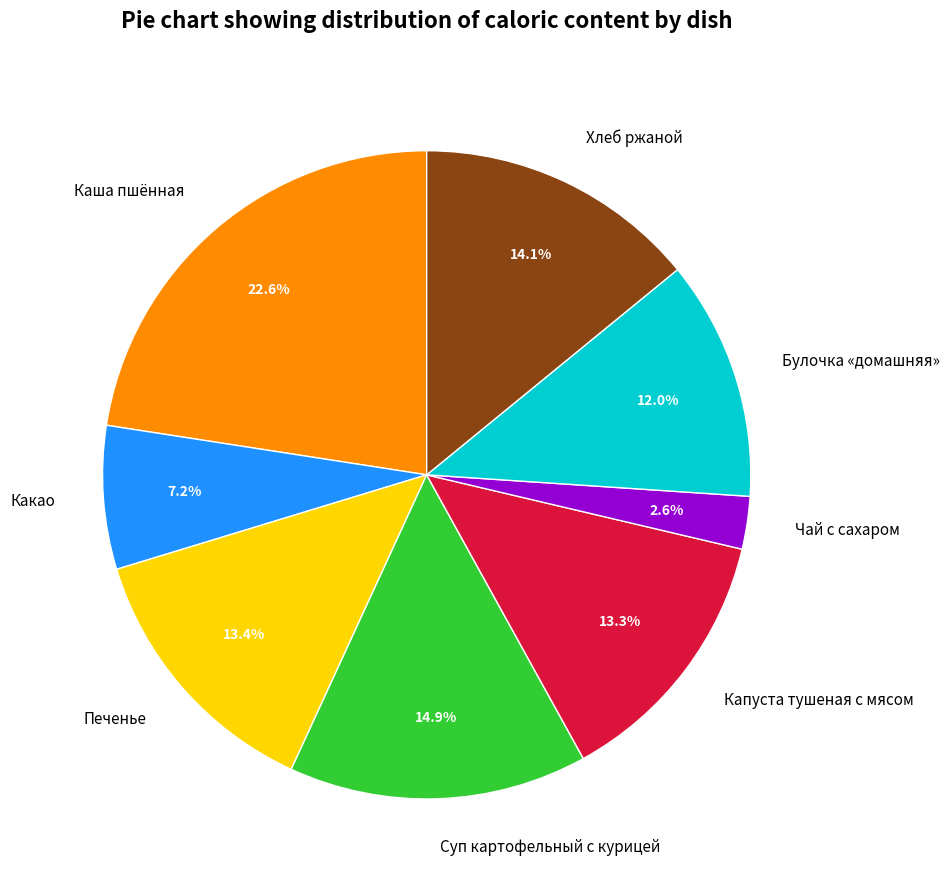

Is the sum of Хлеб ржаной and Суп картофельный с курицей greater than half?

No